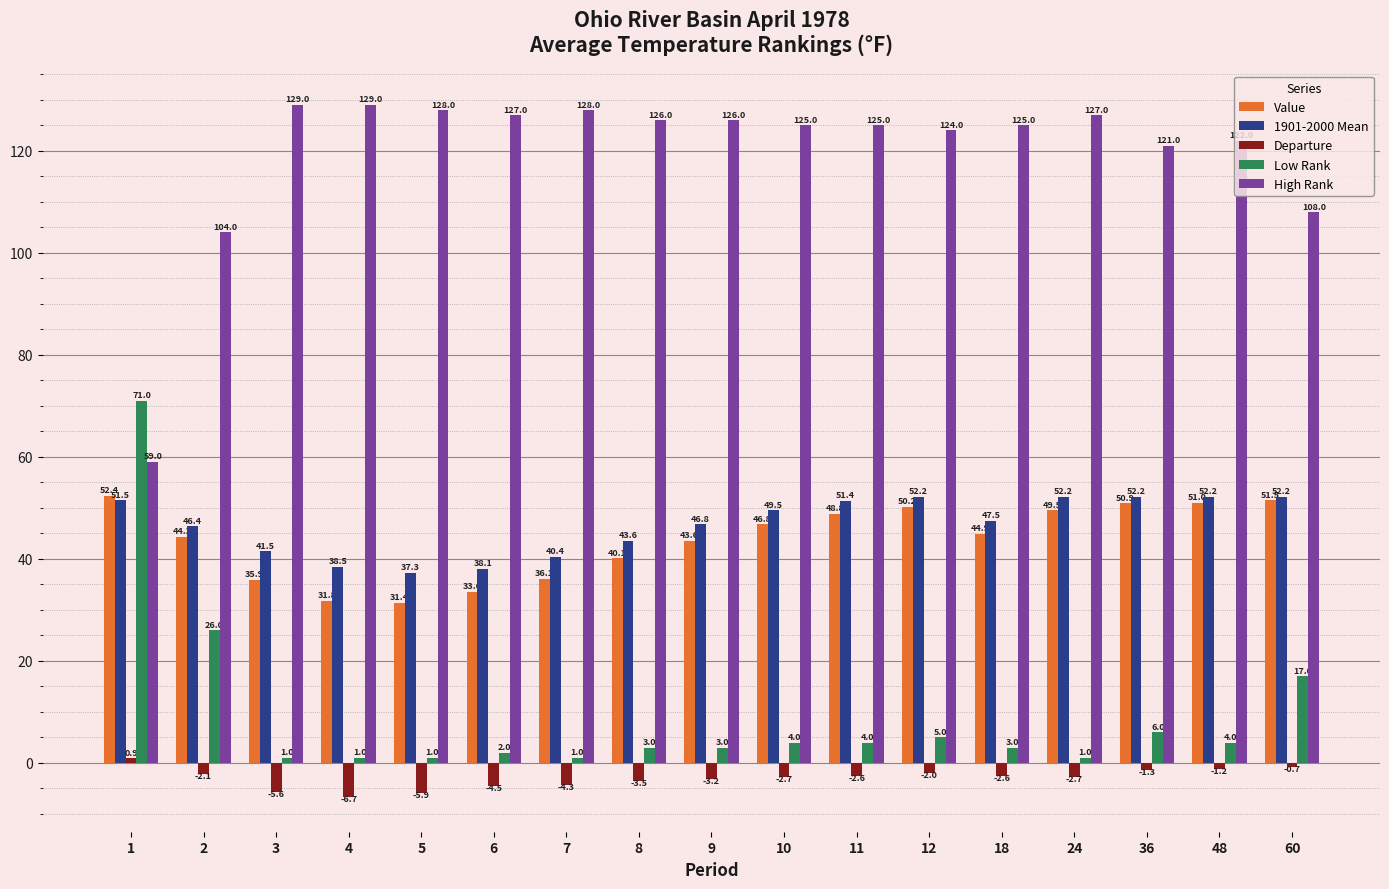

What is the difference between the maximum and second lowest values in the 1901-2000 Mean series?

14.1